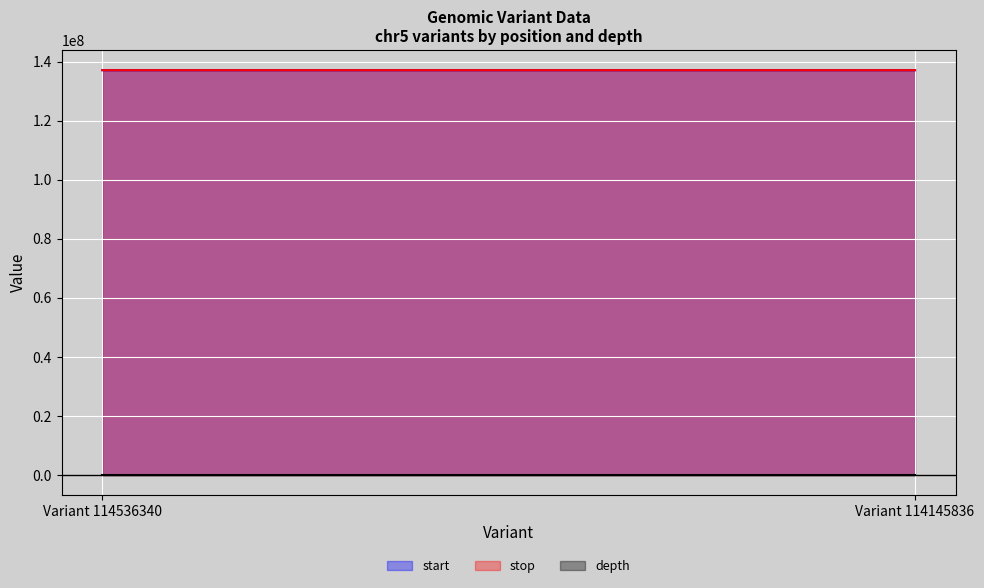

Which has a higher value, Variant 114145836 or Variant 114536340?

Variant 114145836